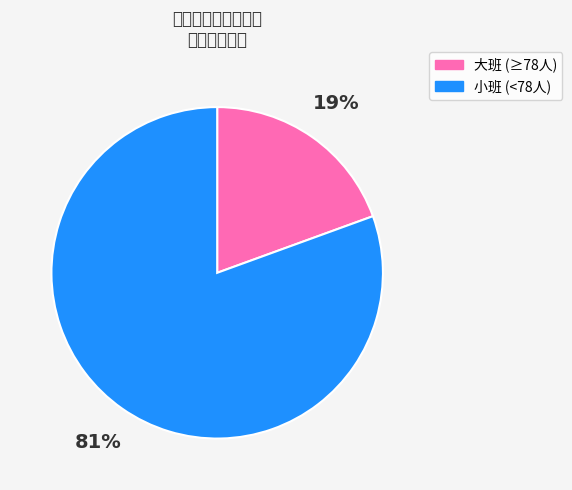

What is the smallest slice in the pie chart?

大班 (≥78人)